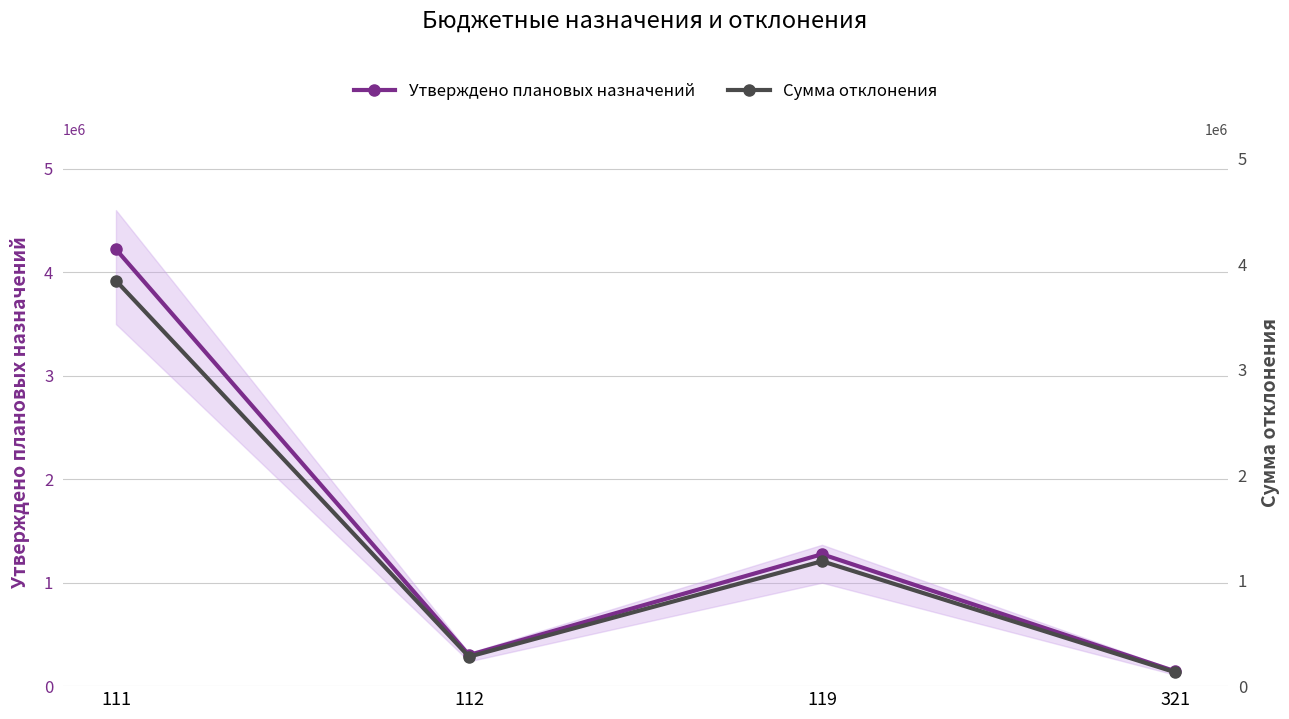

Which has a higher value, 119 or 321?

119